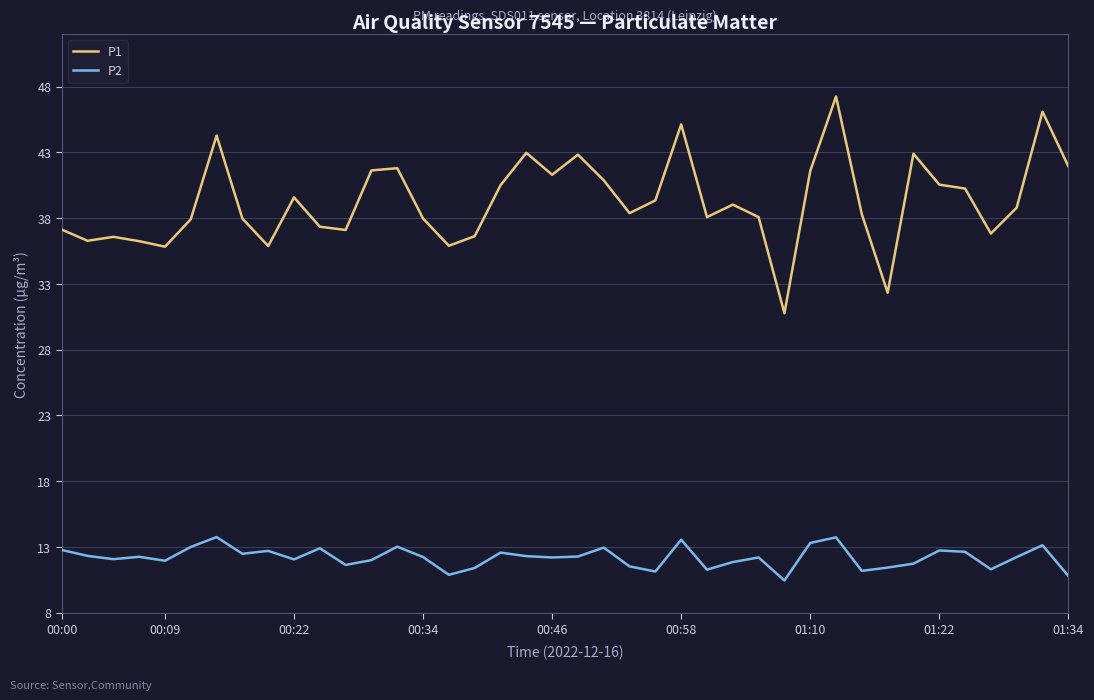

What is the sum of all P2 values?

487.9